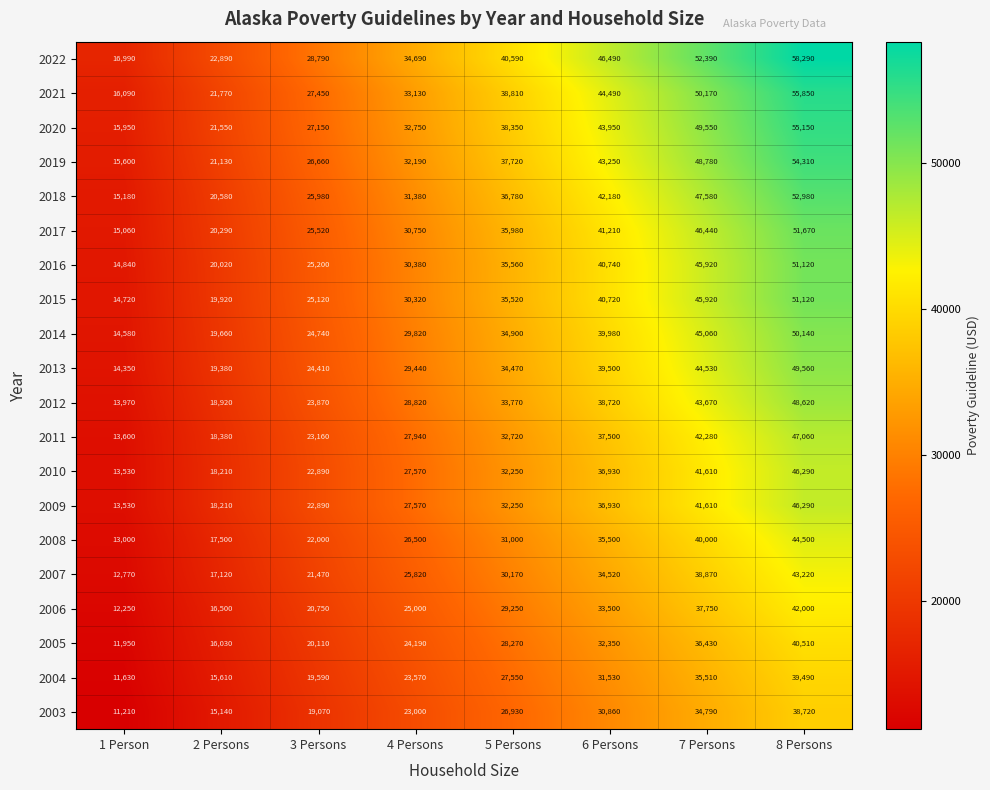

Between 2 Persons and 5 Persons, which series saw the biggest shift?

2022